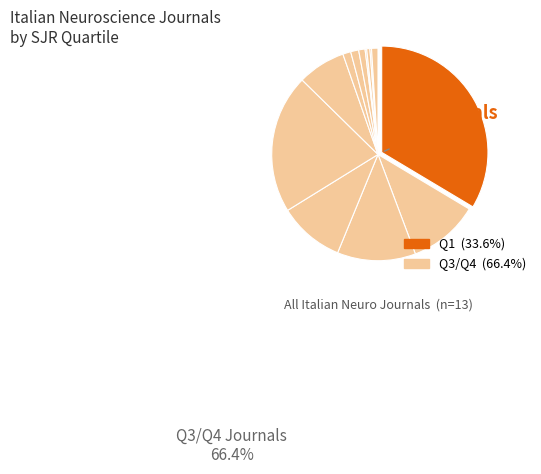

The Giornale Italiano di Riflessoterapia (Q4) slice represents 0% of the pie. True or false?

True